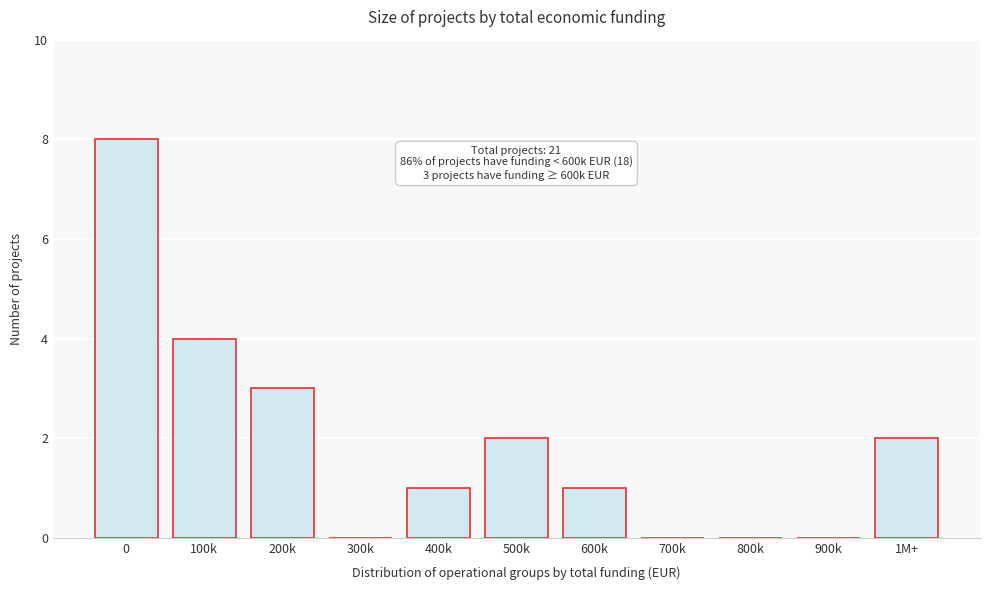

Reading left to right, list all the values displayed in this chart.

0=8	100k=4	200k=3	300k=0	400k=1	500k=2	600k=1	700k=0	800k=0	900k=0	1M+=2